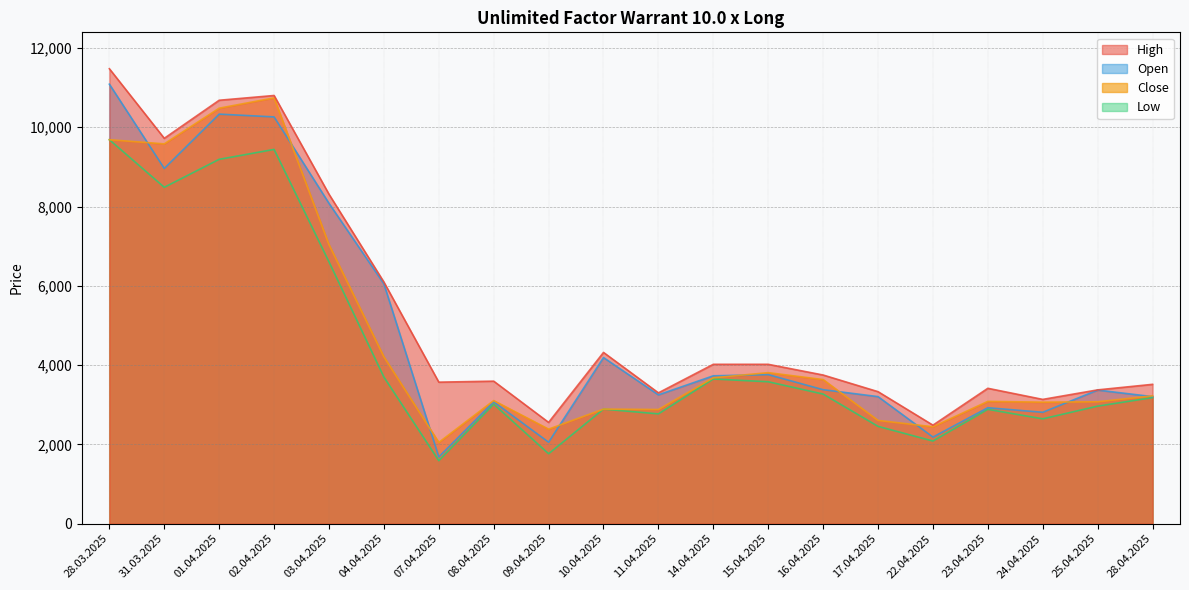

How many values in the Close series exceed 3225?

9